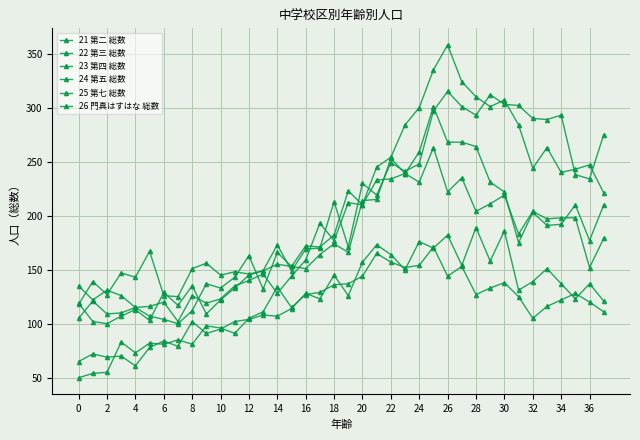

How many lines are shown in the chart?

6